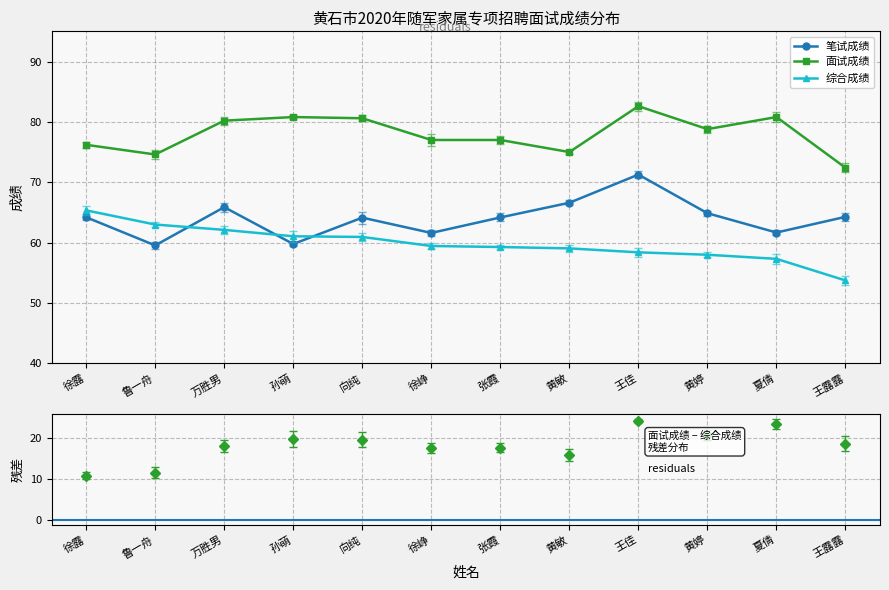

List the labels in order of 综合成绩 value, largest first.

徐露, 鲁一舟, 万胜男, 孙萌, 向纯, 徐峥, 张霞, 黄敏, 王佳, 黄婷, 夏倩, 王露露